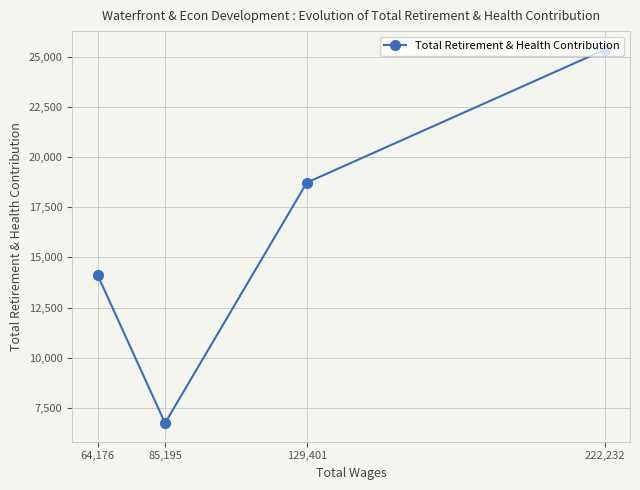

The value at 85,195 is 10212. True or false?

False